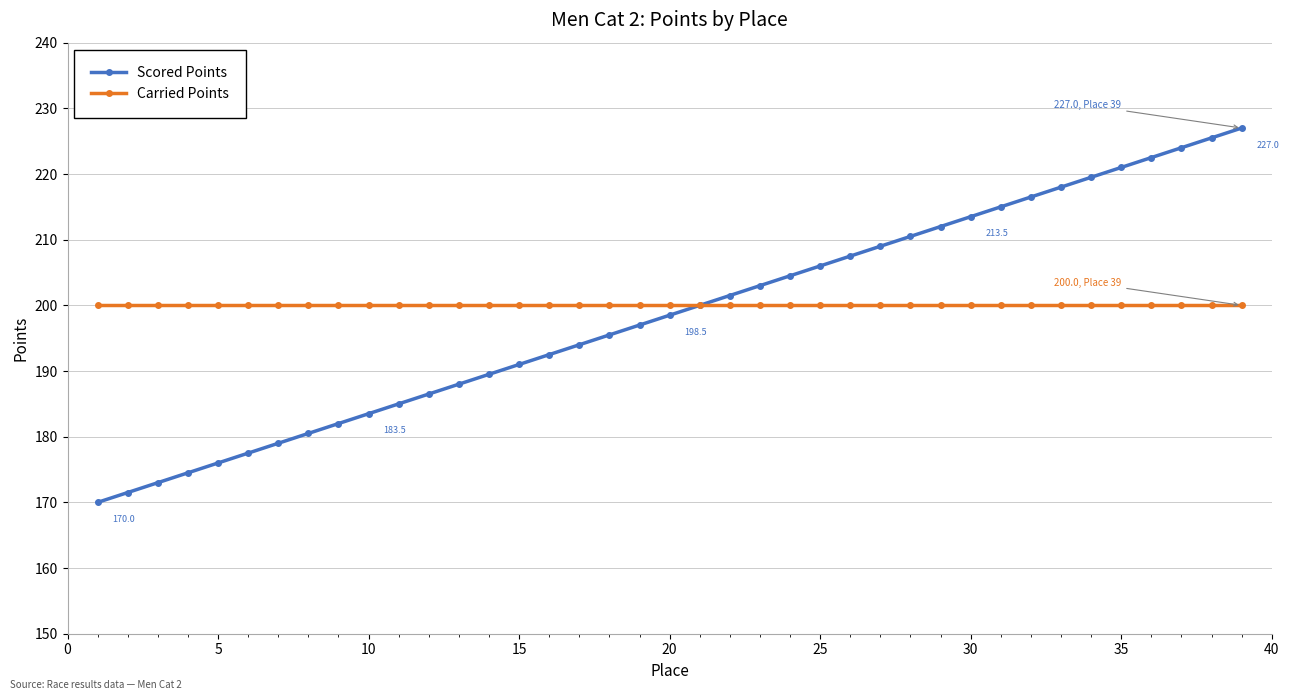

What is the minimum value shown in the chart?

170.0